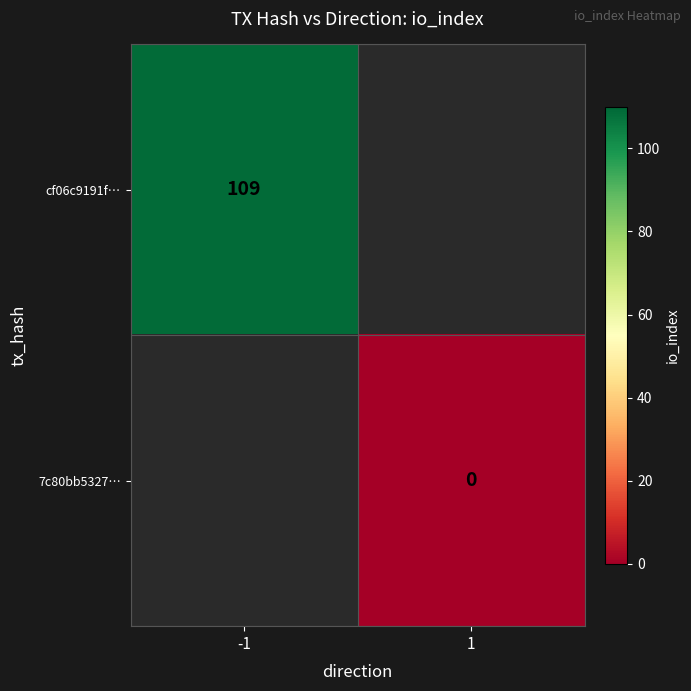

True or false: cf06c9191f… has a value of 28.9 at -1.

False